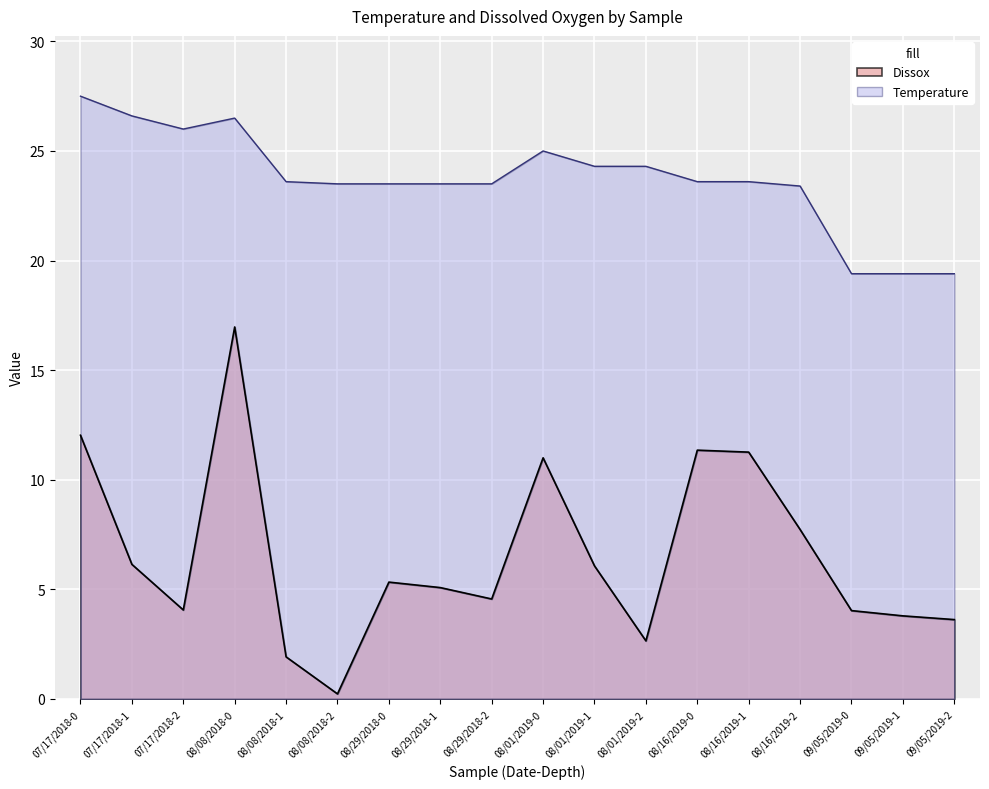

List the series in order of their peak value, lowest first.

Dissox, Temperature